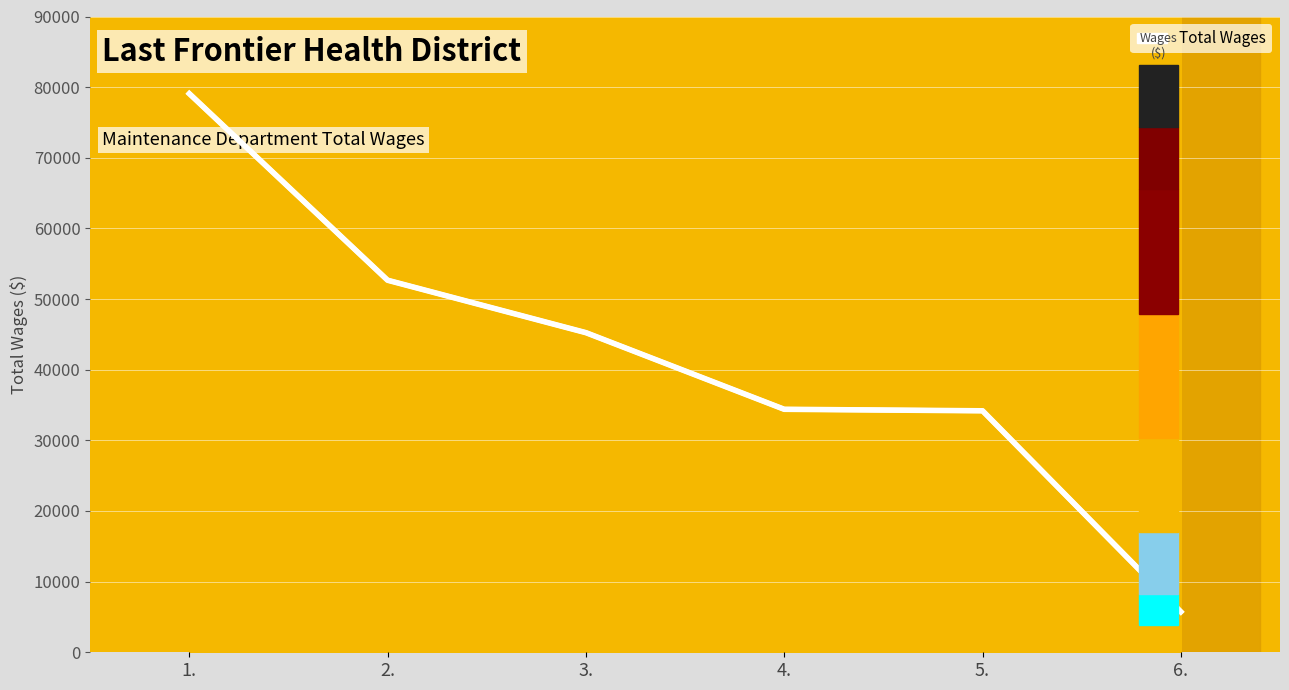

What is the approximate value at 5., to the nearest 10?

34180